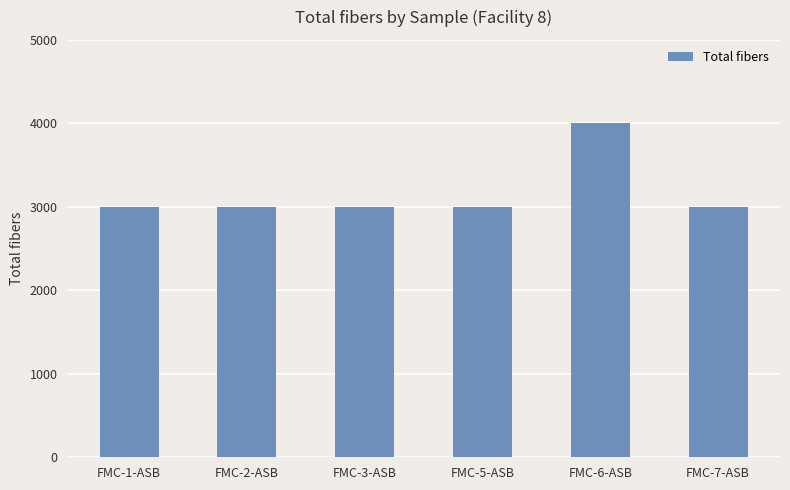

What is the sum of all values?

19000